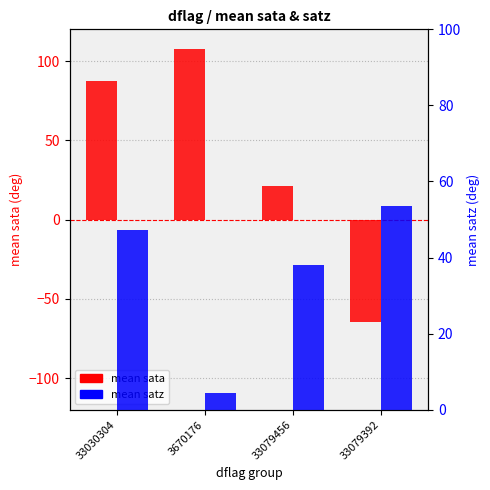

Which series has the largest range (max minus min)?

mean sata